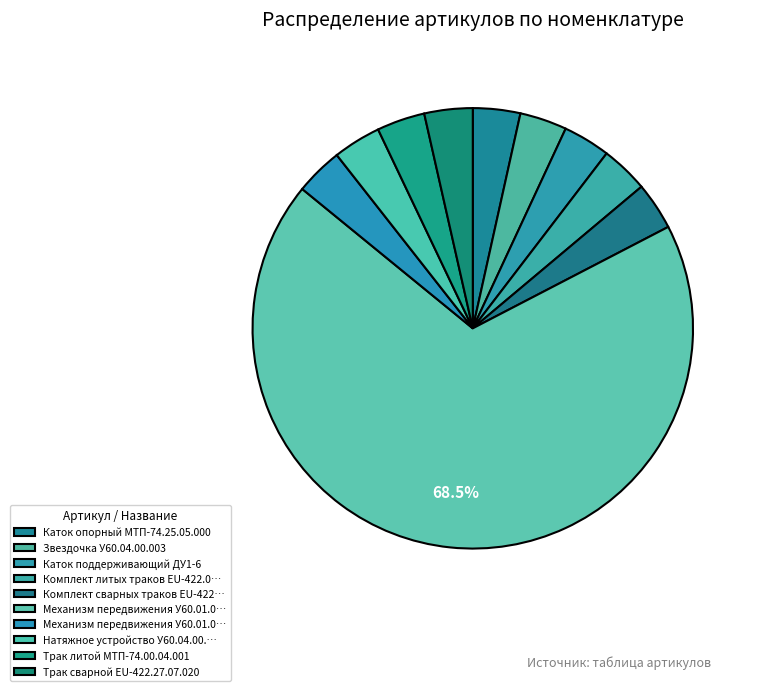

How many slices are in this pie chart?

10